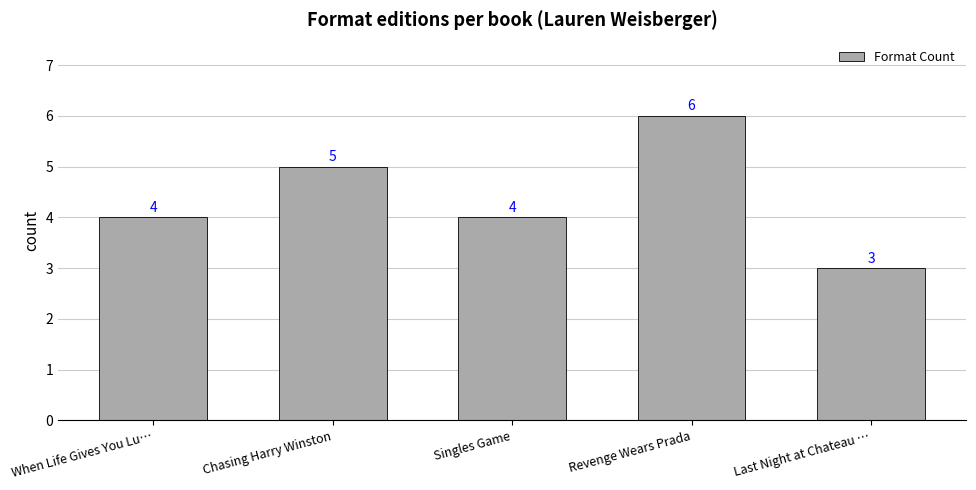

Does the chart contain any negative values?

No